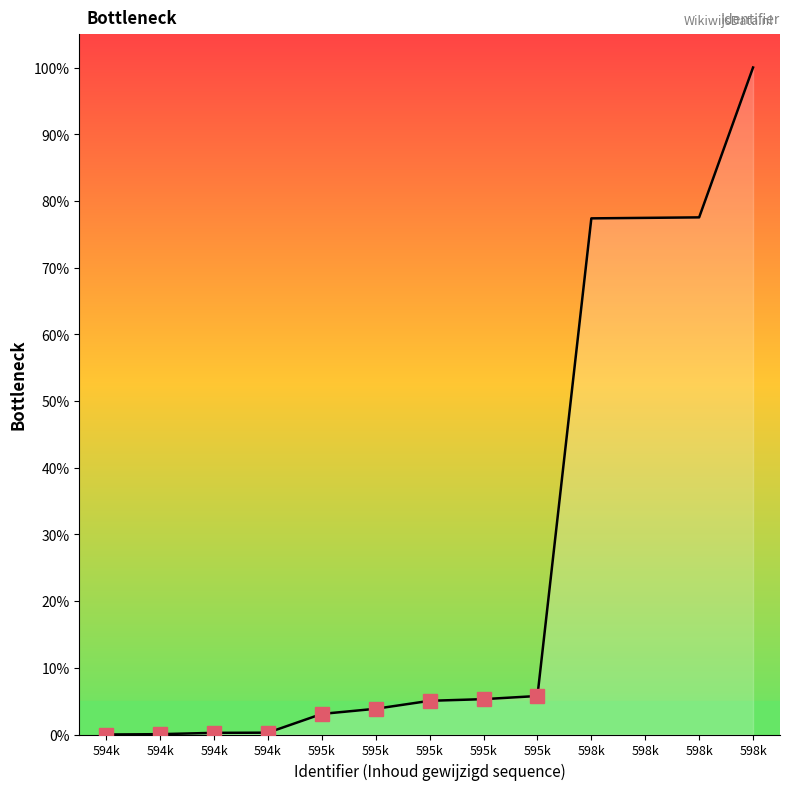

What is the difference between the second highest and second lowest values?

77.5